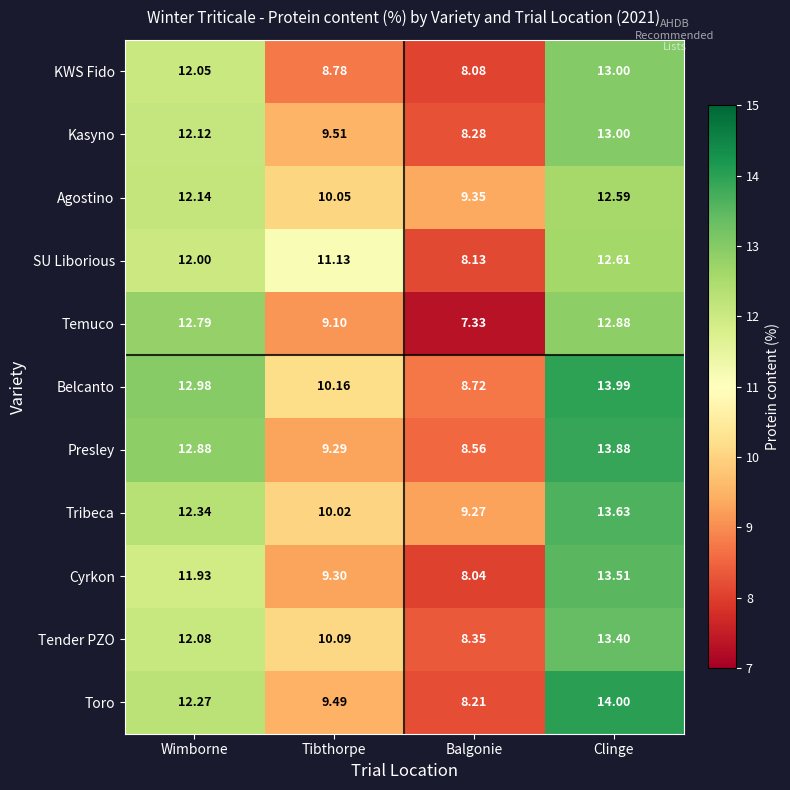

At which label does Tender PZO first exceed 12?

Wimborne